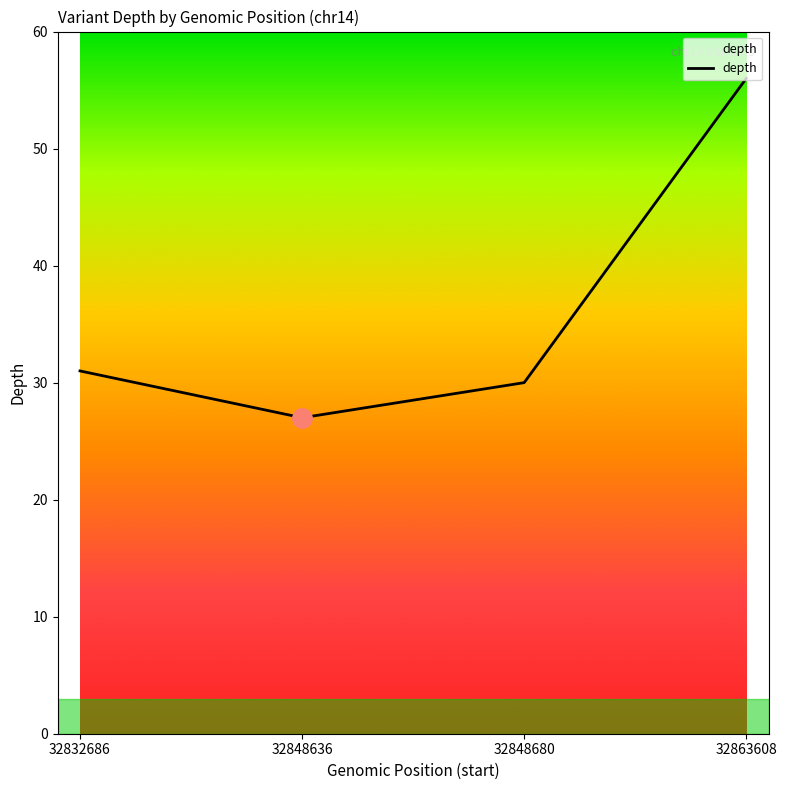

How many lines are shown in the chart?

1